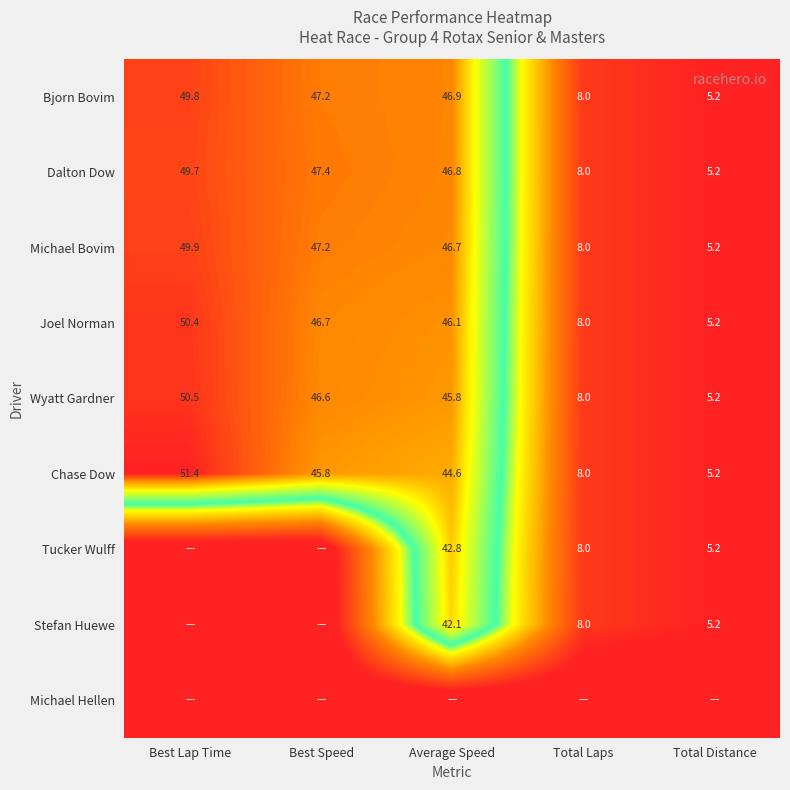

List the labels in order of Joel Norman value, largest first.

Best Lap Time, Best Speed, Average Speed, Total Laps, Total Distance